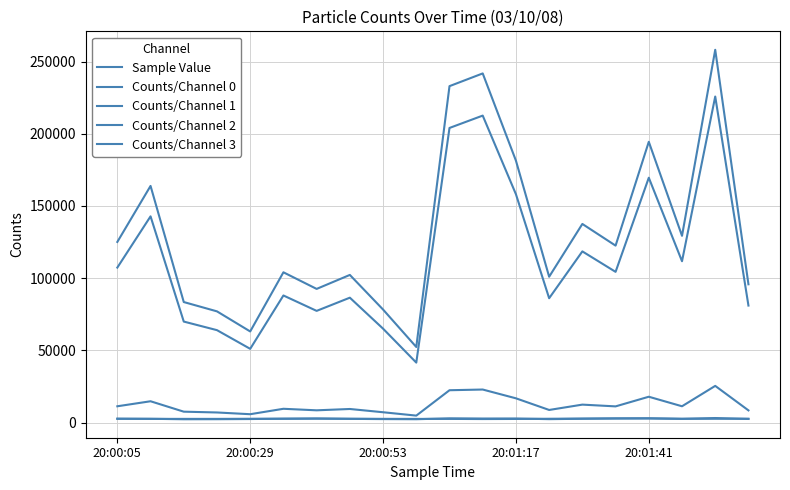

Does the chart have visible grid lines?

Yes